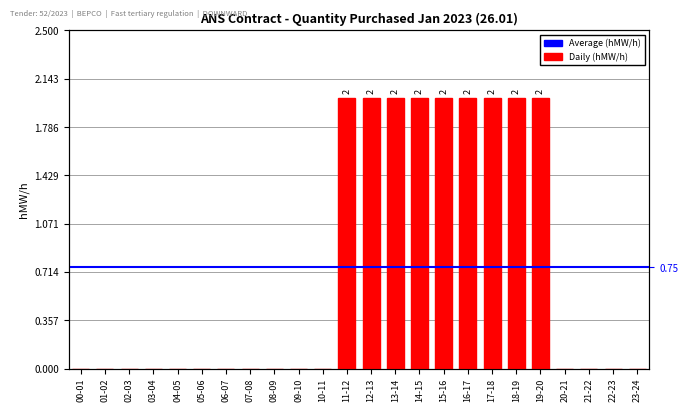

How many values exceed 0?

9